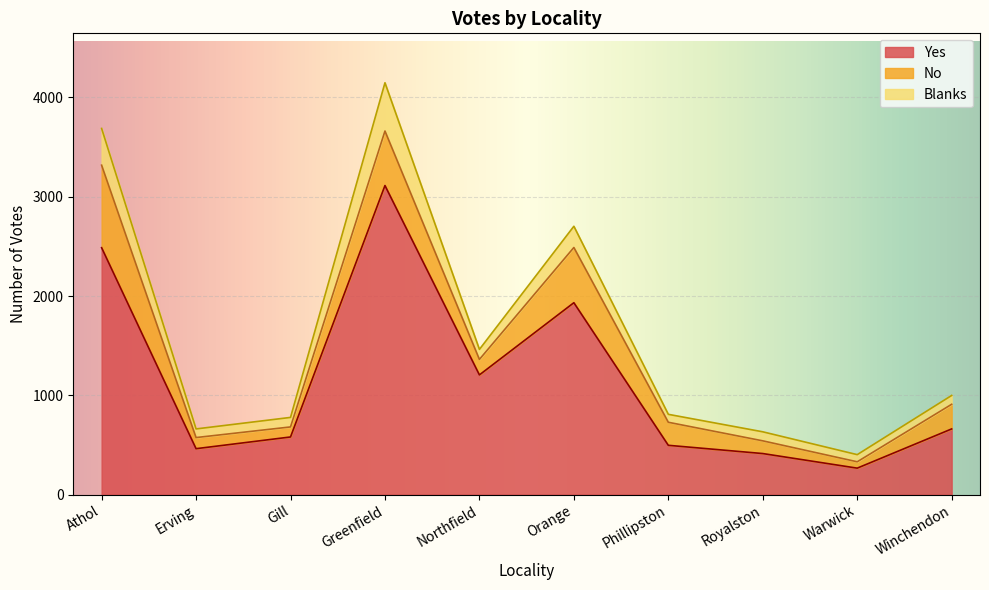

What is the lowest value of the Blanks series?

72